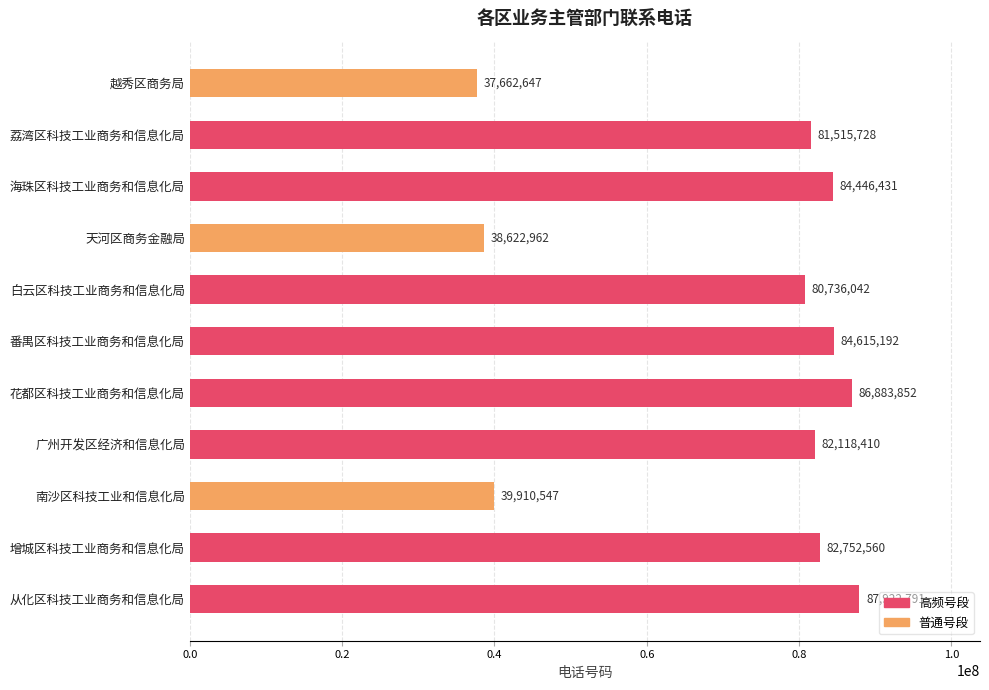

What is the difference between the values at 增城区科技工业商务和信息化局 and 从化区科技工业商务和信息化局?

5170231